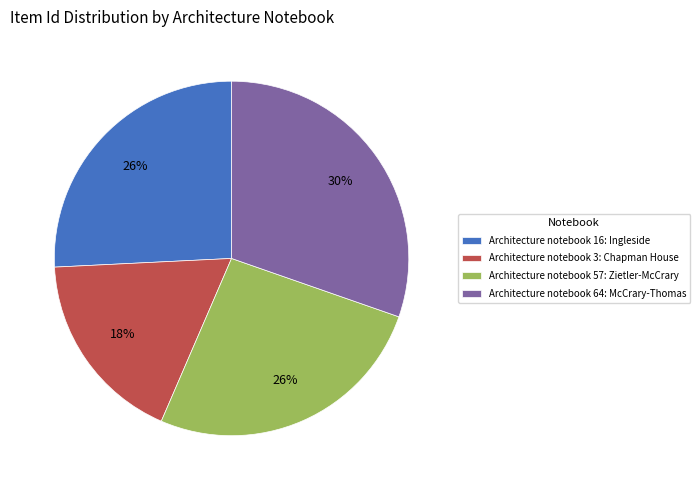

True or false: Architecture notebook 57: Zietler-McCrary accounts for 36% of the total.

False